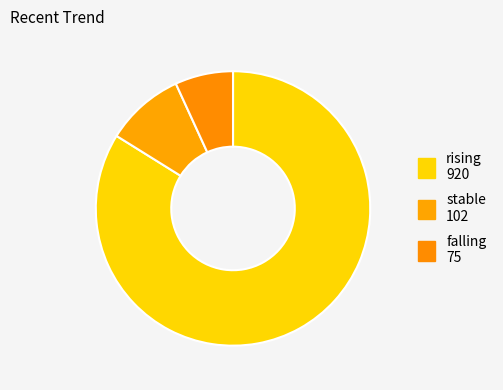

To the nearest percent, what is the difference between the largest and smallest slice percentages?

77%